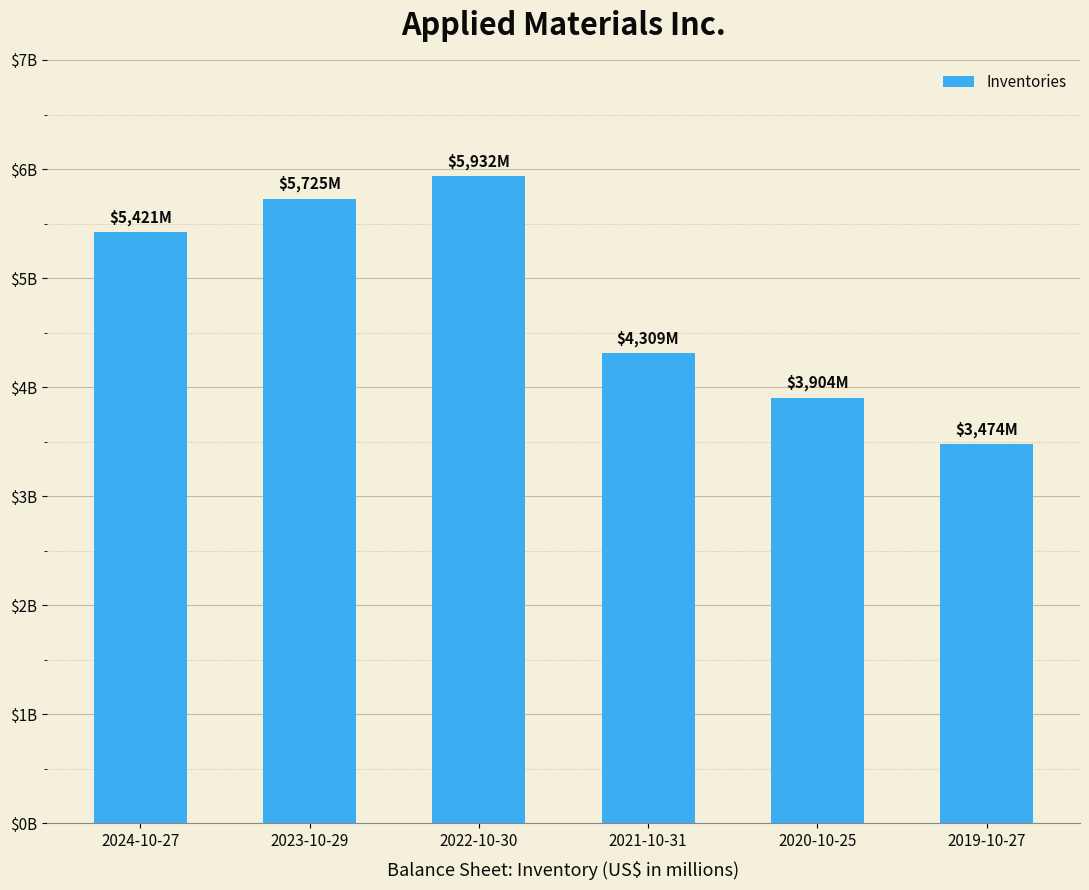

What position from the right is 2021-10-31?

3